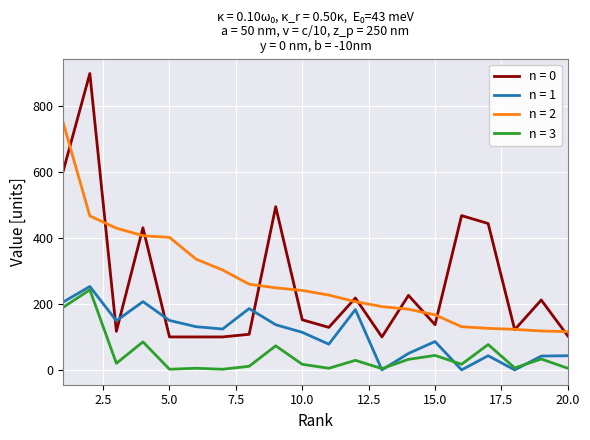

How many lines are shown in the chart?

4